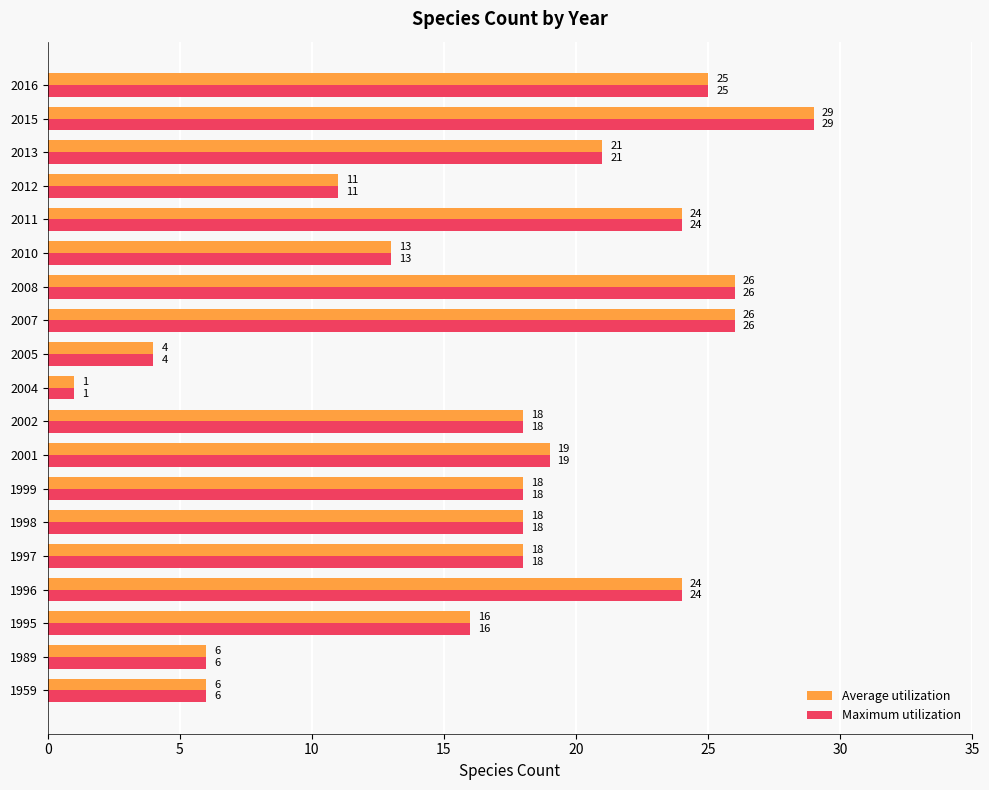

At which label is Average utilization closest to 15?

1995